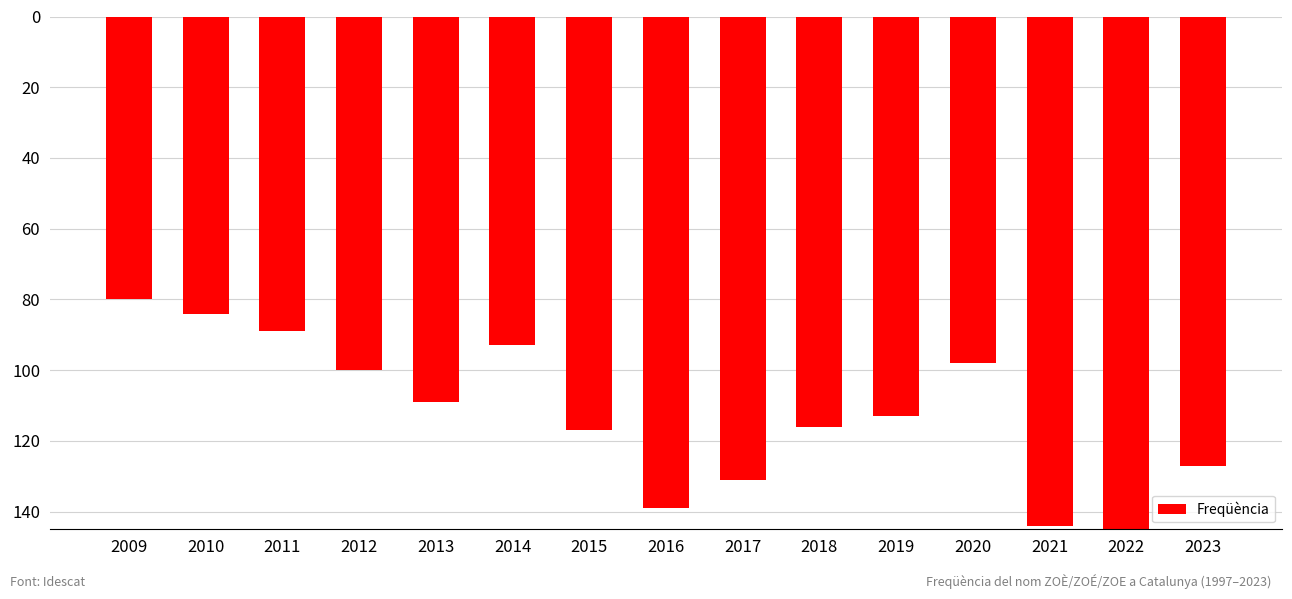

Which category has the lowest value across all series?

2022